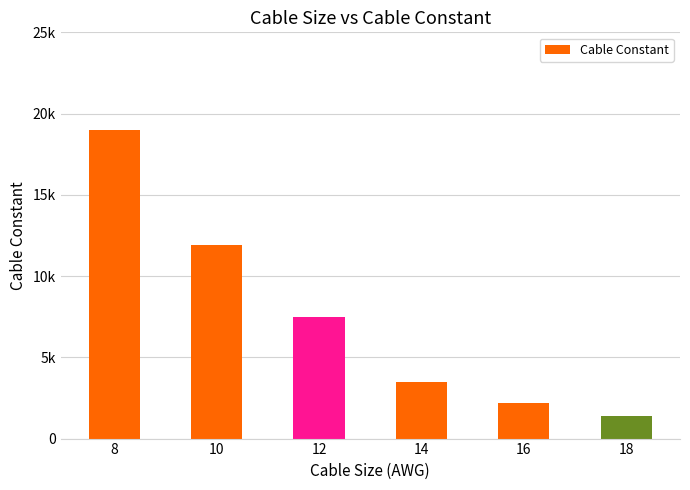

What is the difference between the maximum and minimum values?

17580